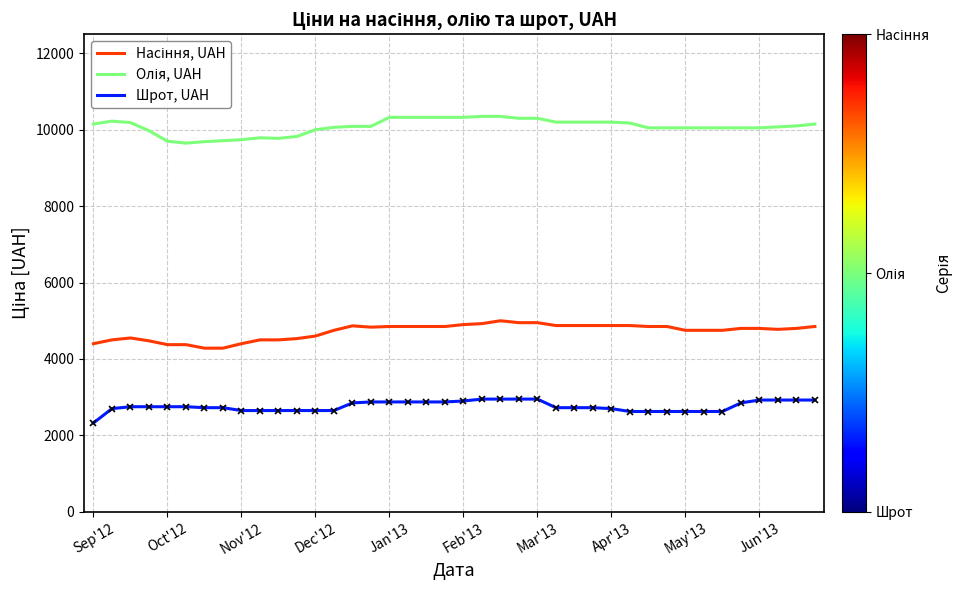

What is the greatest value displayed?

10350